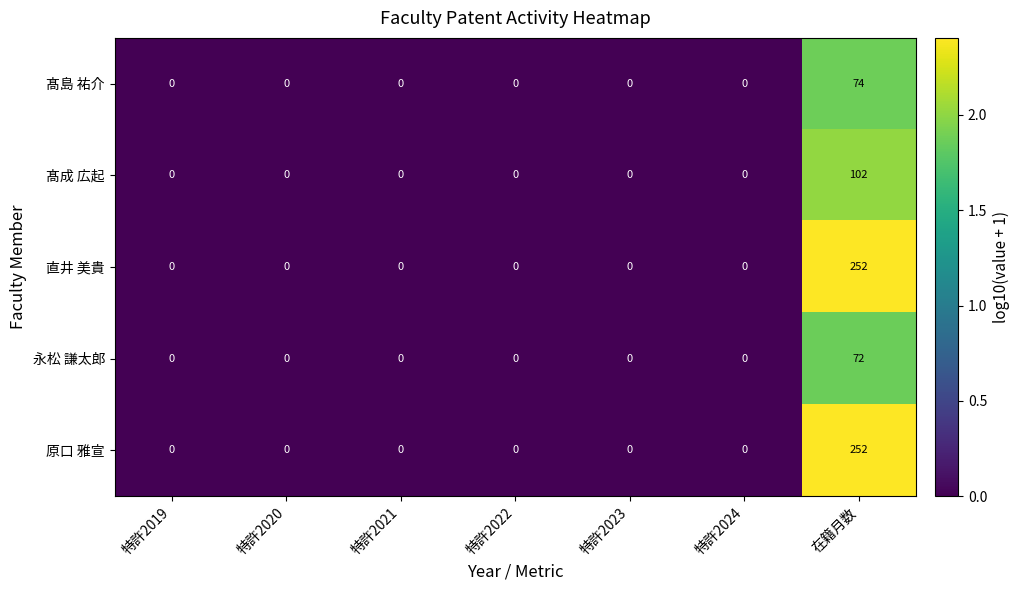

What is the difference between the maximum and minimum values in the 髙成 広起 series?

102